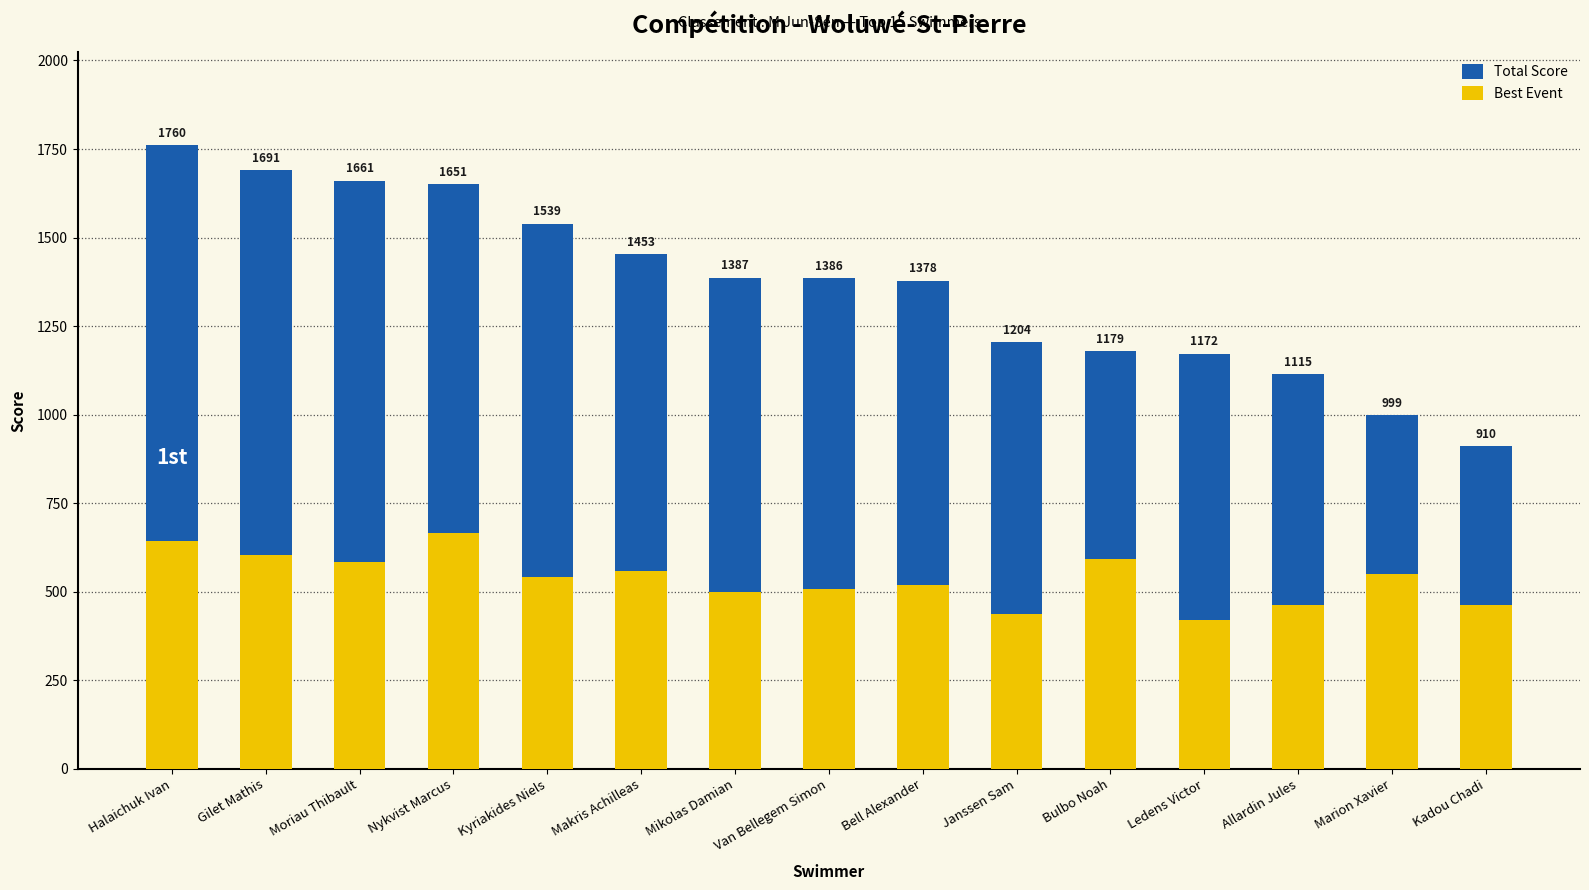

At how many categories does at least one series exceed 532?

15